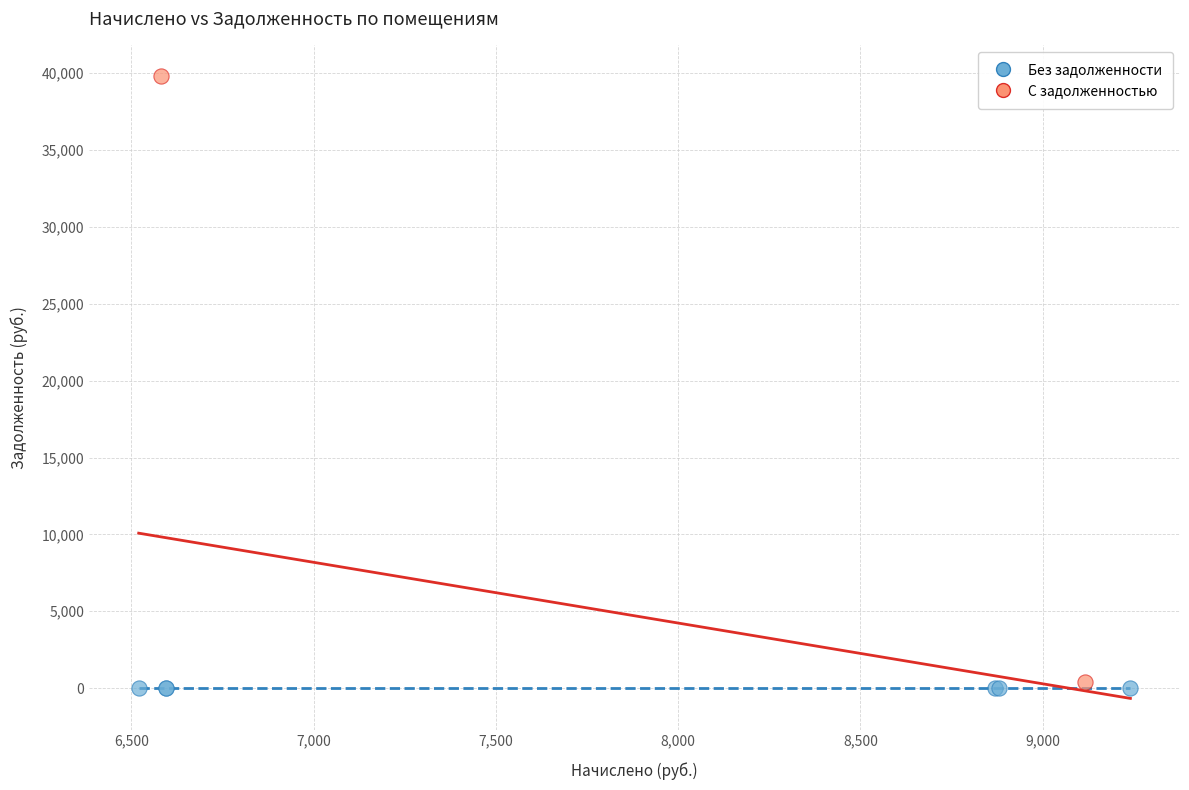

Which series contains the highest Y value?

С задолженностью